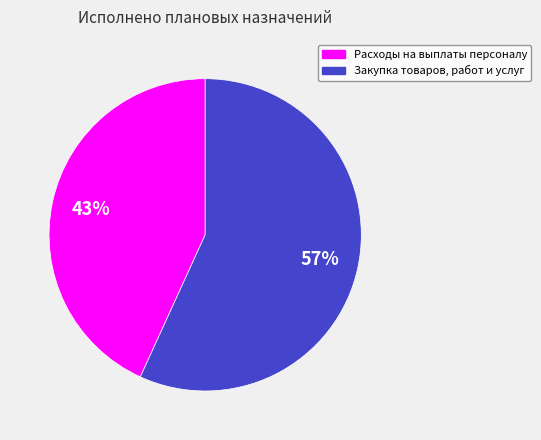

How many segments does this pie chart have?

2